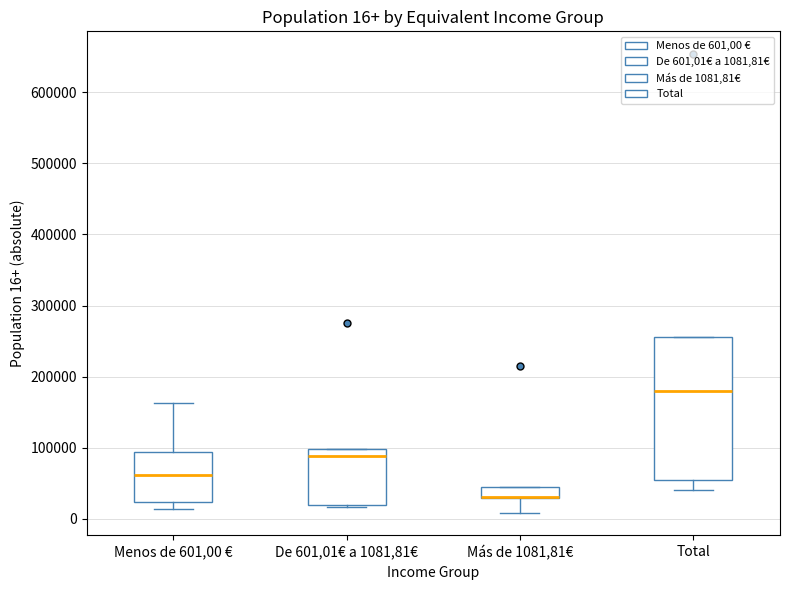

Which box is the tallest, from its lower edge to its upper edge?

Total